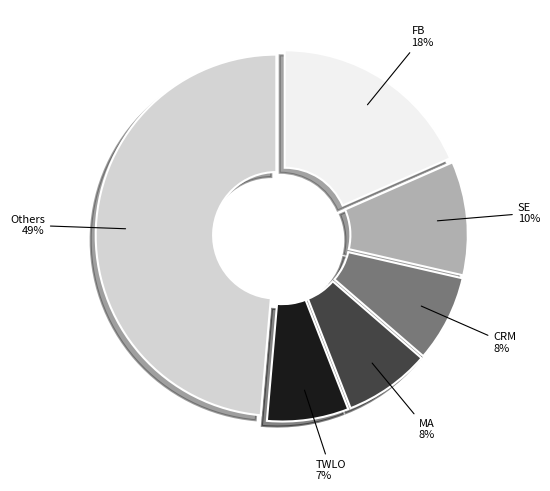

Is there any slice that represents more than half of the pie?

No